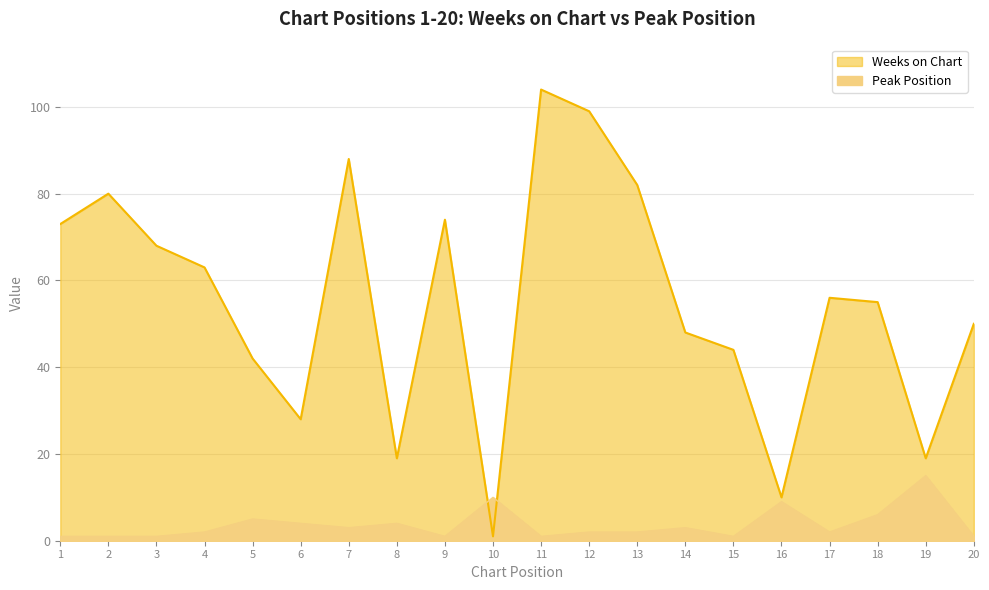

What are all the series names shown in the legend?

Weeks on Chart, Peak Position